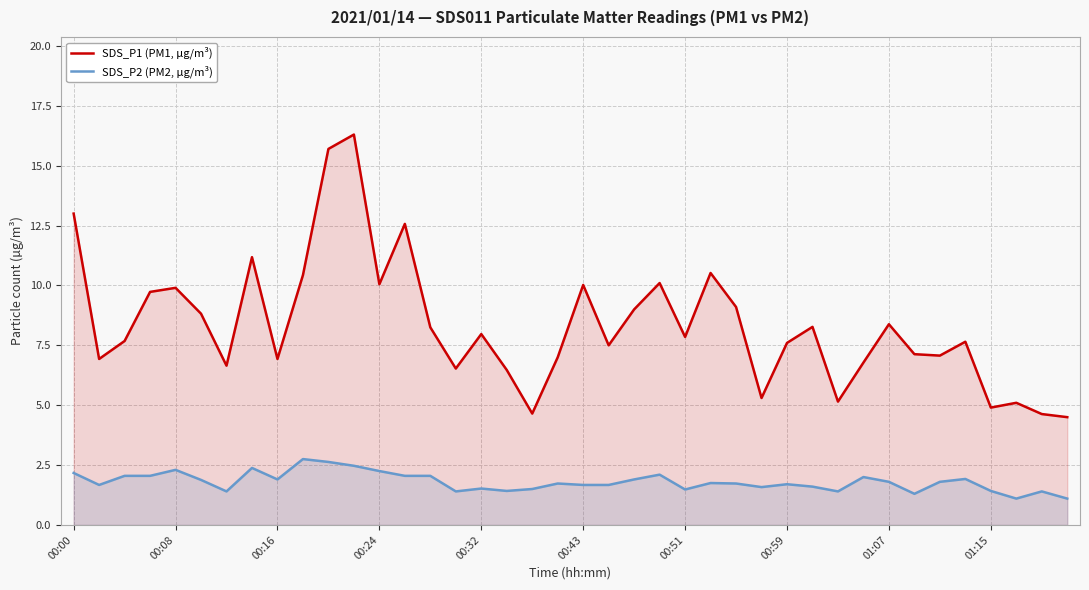

Rank the series by their average value, from highest to lowest.

SDS_P1 (PM1, µg/m³), SDS_P2 (PM2, µg/m³)